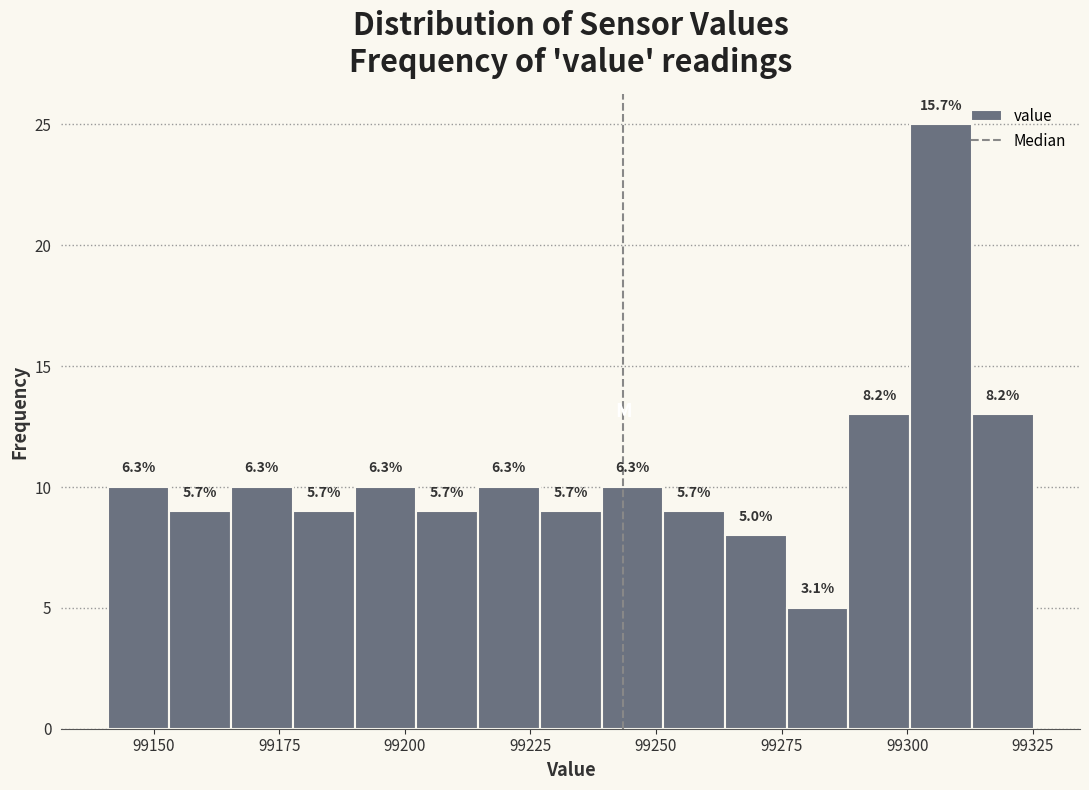

Read against the x-axis, roughly where is the centre of the tallest bar?

99305